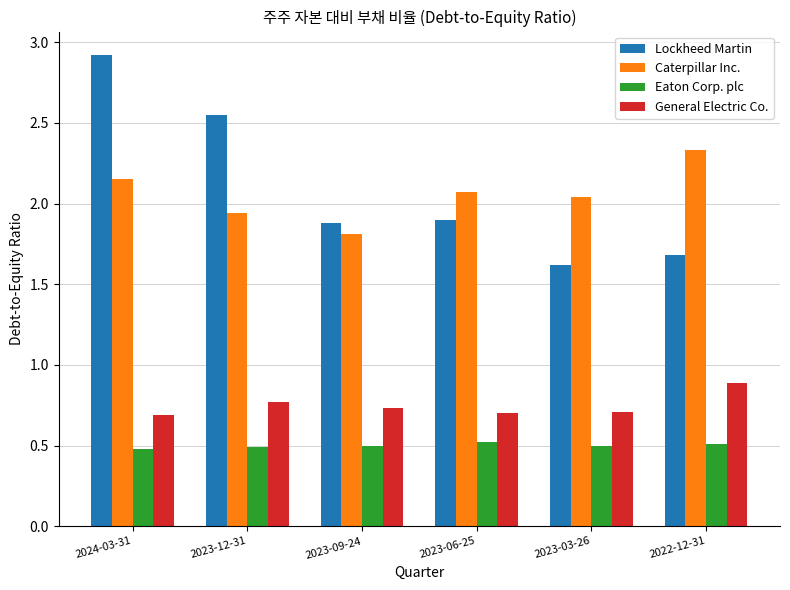

What is the approximate value of General Electric Co. at 2023-03-26?

0.7